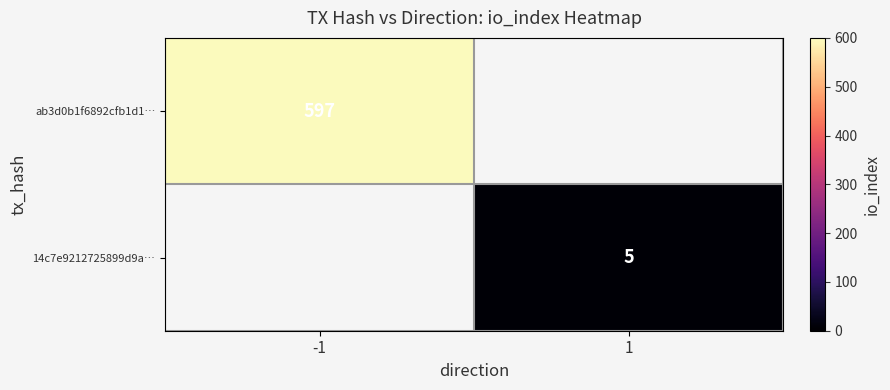

Is the value of 14c7e9212725899d9a… at 1 greater than the value of ab3d0b1f6892cfb1d1… at -1?

No